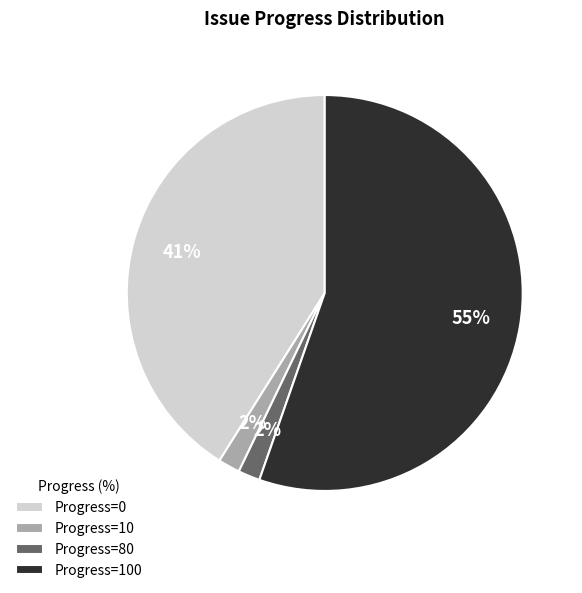

Is there a majority slice in this chart?

Yes